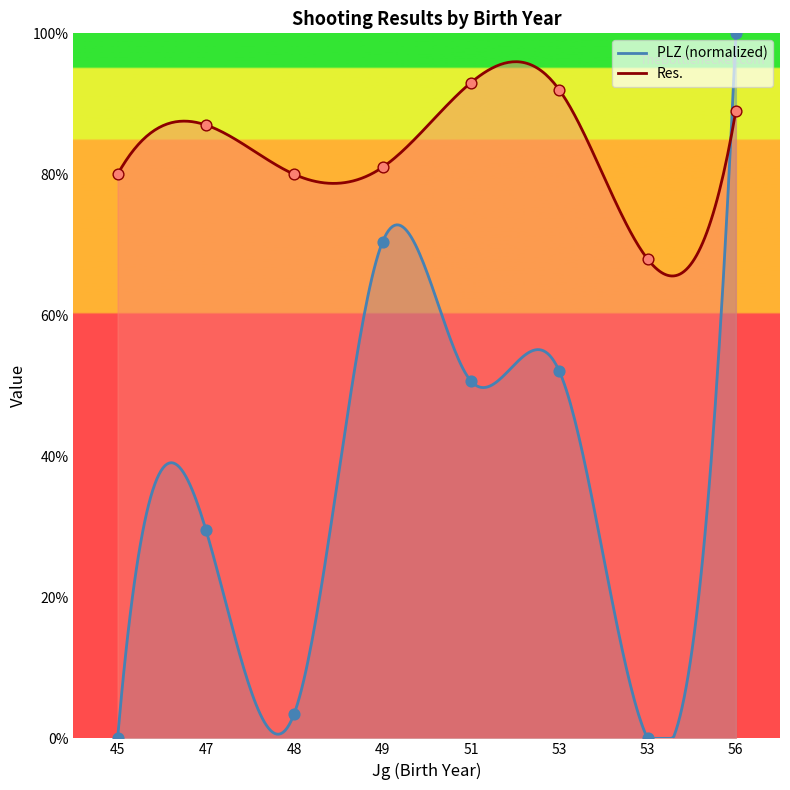

At which category is the sum across all series the highest?

56